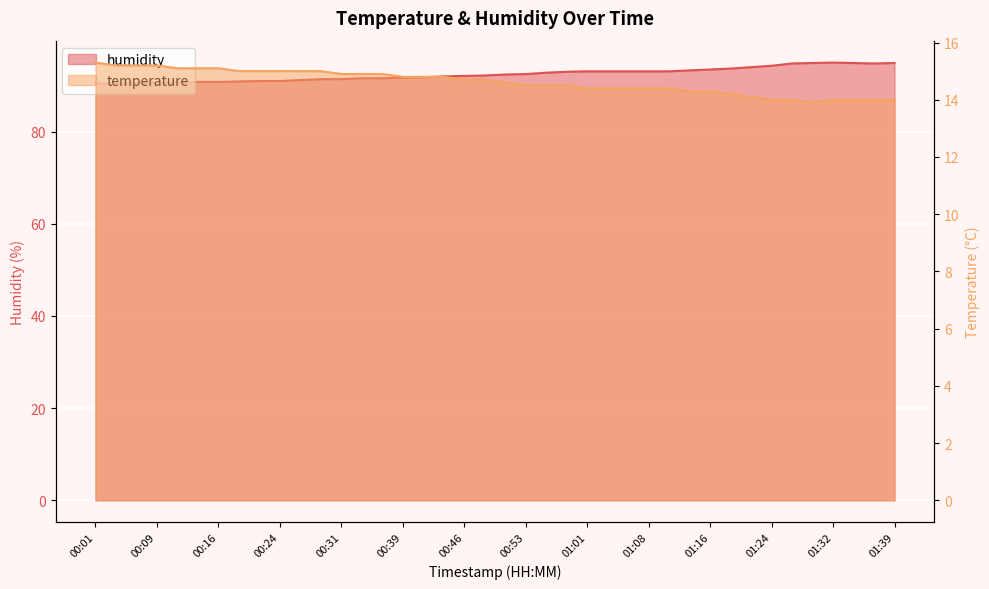

Which series has the widest spread of values?

humidity